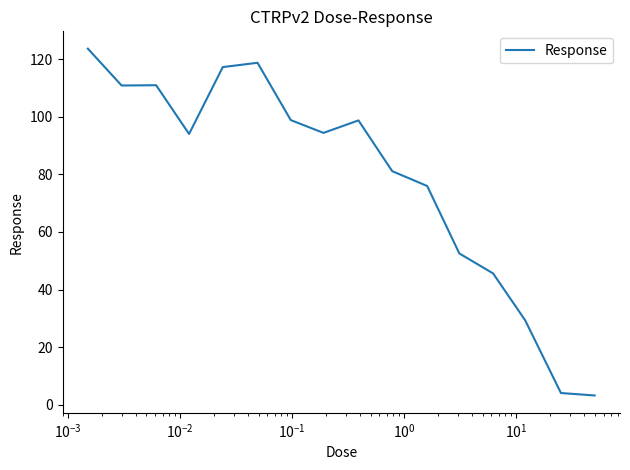

What is the greatest value displayed?

123.7